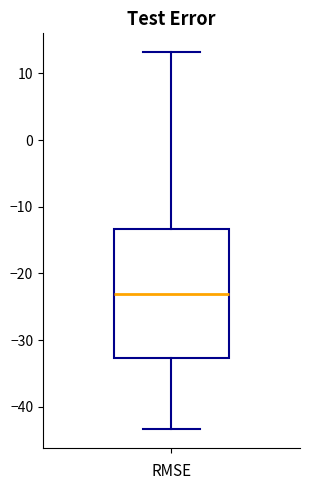

Transcribe this box plot: give where the median line is, the range the box spans, and where the two whiskers end, as read against the y-axis. The values are not printed on the chart, so give them approximately, as read against the axis.

median -23, box -33 to -13, whiskers -43 to 13